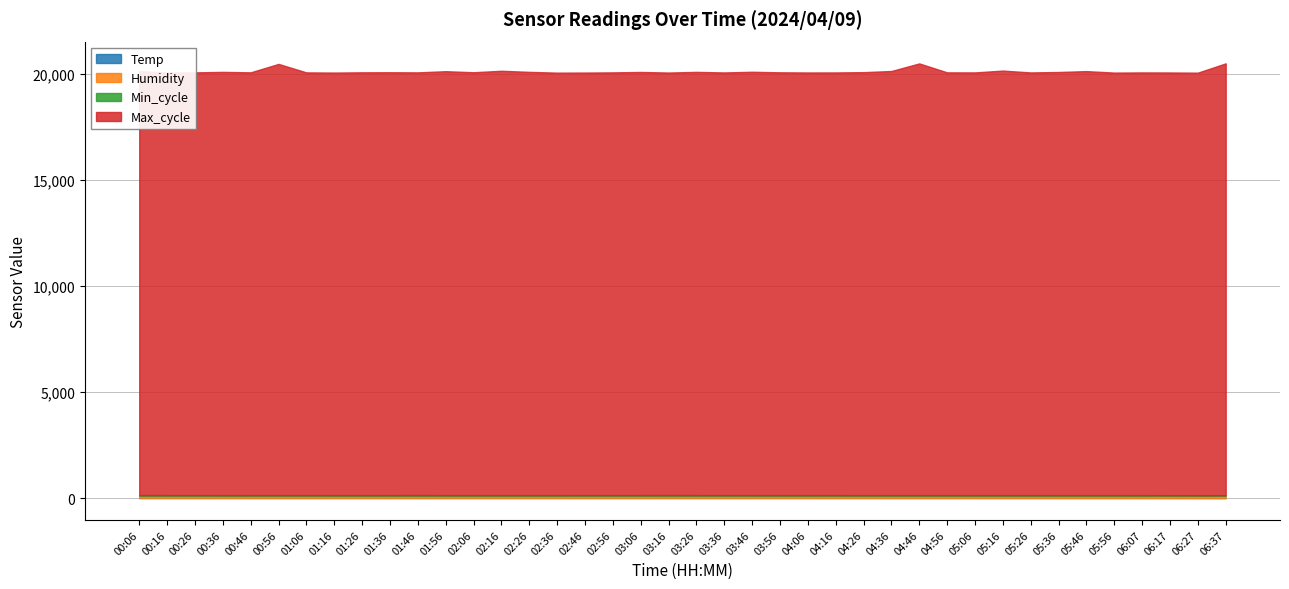

Reading left to right, what are all the values shown in this chart?

Temp: 17.4	17.3	17.3	16.8	16.6	16.6	16.4	16.7	16.8	16.6	16.7	16.6	16.8	16.8	16.7	16.7	17.1	17.3	17.3	17.5	17.3	17.2	17.0	16.9	16.8	16.4	16.2	16.1	15.9	15.8	15.6	15.6	15.6	15.5	15.4	15.5	15.2	12.8	12.1	11.7
Humidity: 99.9	99.9	99.9	99.9	99.9	99.9	99.9	99.9	99.9	99.9	99.9	99.9	99.9	99.9	99.9	99.9	99.9	99.9	99.9	99.9	99.9	99.9	99.9	99.9	99.9	99.9	99.9	99.9	99.9	99.9	99.9	99.9	99.9	99.9	99.9	99.9	99.9	99.9	99.9	99.9
Min_cycle: 25.0	25.0	25.0	25.0	25.0	25.0	25.0	25.0	25.0	25.0	26.0	25.0	25.0	25.0	25.0	25.0	25.0	25.0	25.0	25.0	25.0	25.0	25.0	25.0	25.0	25.0	25.0	25.0	25.0	25.0	25.0	25.0	25.0	25.0	25.0	25.0	25.0	25.0	25.0	25.0
Max_cycle: 19995.0	19928.0	19935.0	19959.0	19938.0	20335.0	19935.0	19927.0	19938.0	19942.0	19935.0	19991.0	19942.0	20011.0	19960.0	19923.0	19927.0	19935.0	19955.0	19927.0	19959.0	19932.0	19964.0	19938.0	19931.0	19933.0	19947.0	20001.0	20359.0	19937.0	19935.0	20021.0	19934.0	19955.0	19996.0	19927.0	19935.0	19935.0	19927.0	20366.0